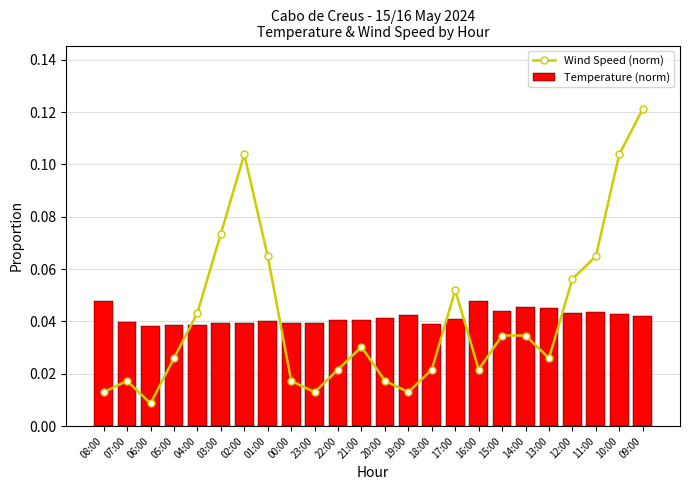

At which label is Wind Speed (norm) closest to 0?

06:00